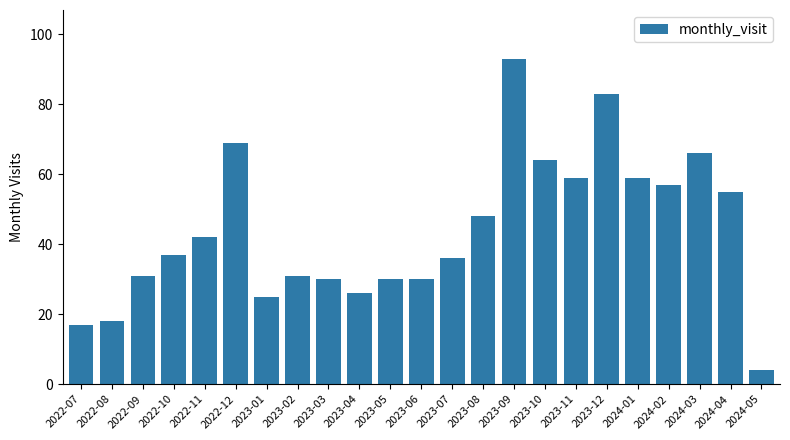

Is it true that the value at 2023-09 is 46?

False